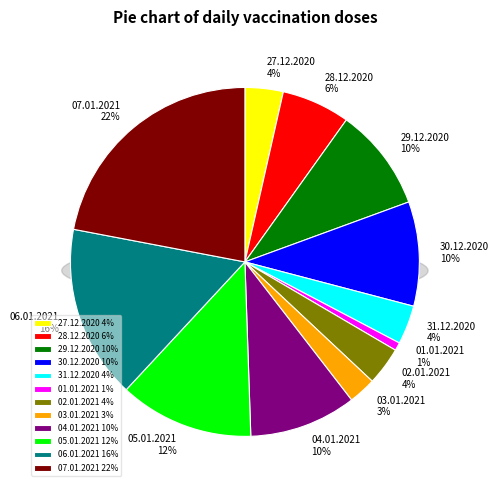

Count the number of slices in the pie.

12